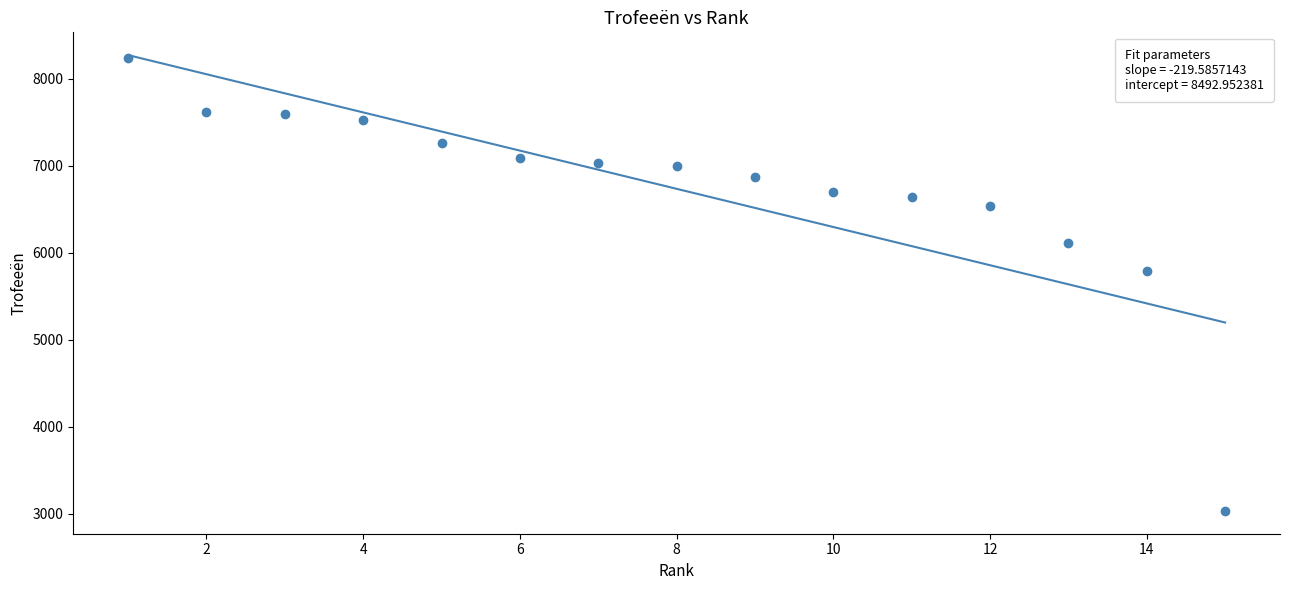

What is the range of X values (max minus min)?

14